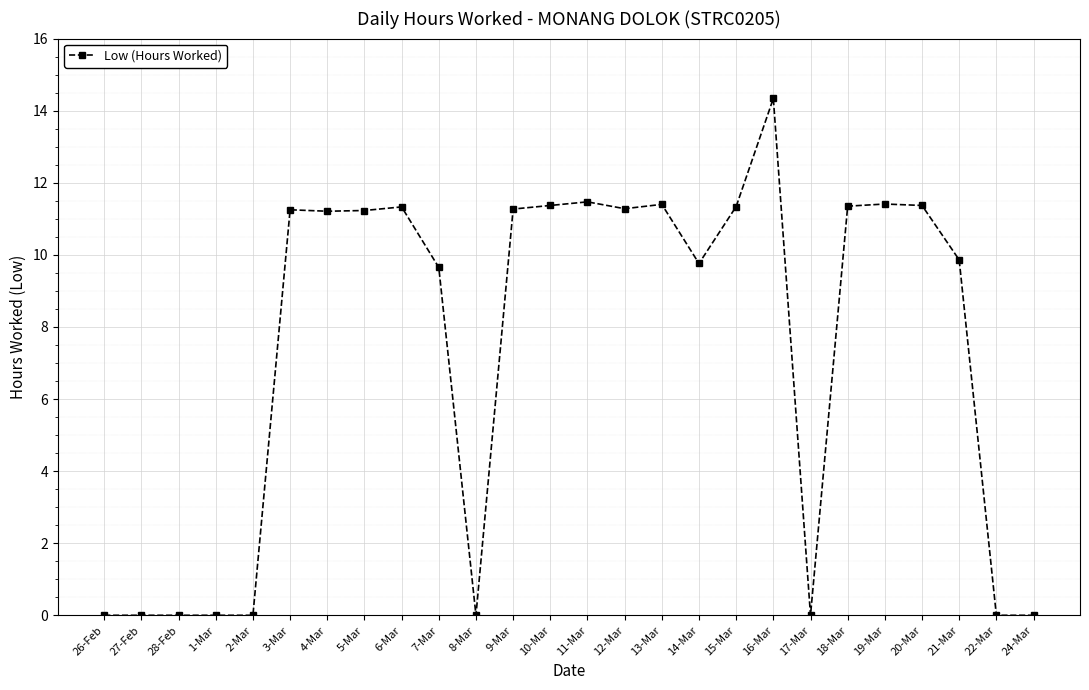

Which has a higher value, 22-Mar or 15-Mar?

15-Mar